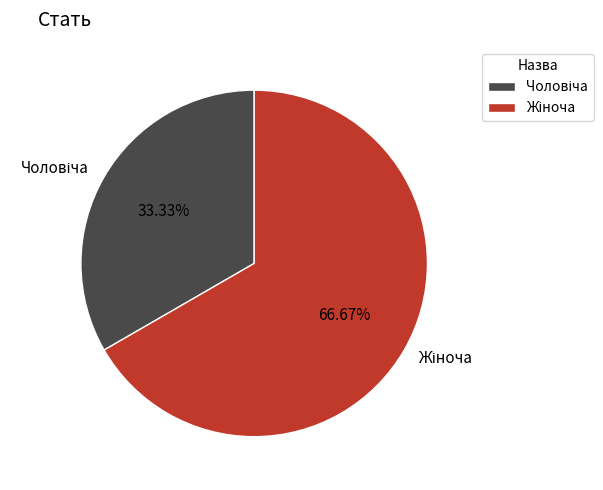

To the nearest percent, what portion does Чоловіча represent?

33%